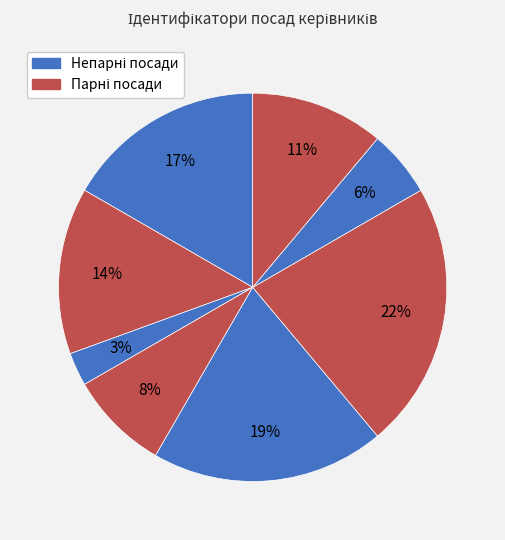

How many slices are in this pie chart?

8